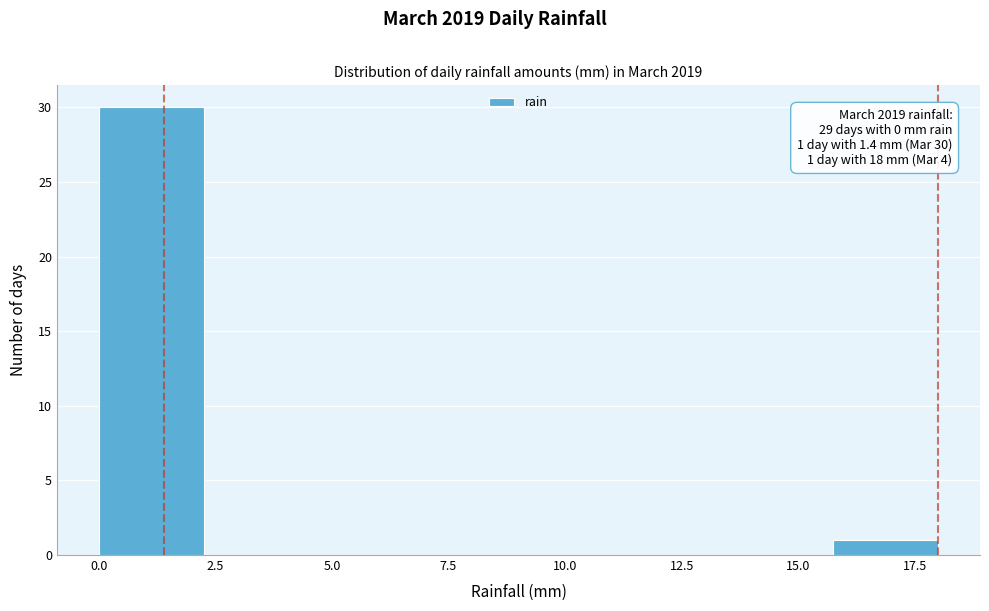

Which range on the x-axis has the tallest bar?

0.00 to 2.25